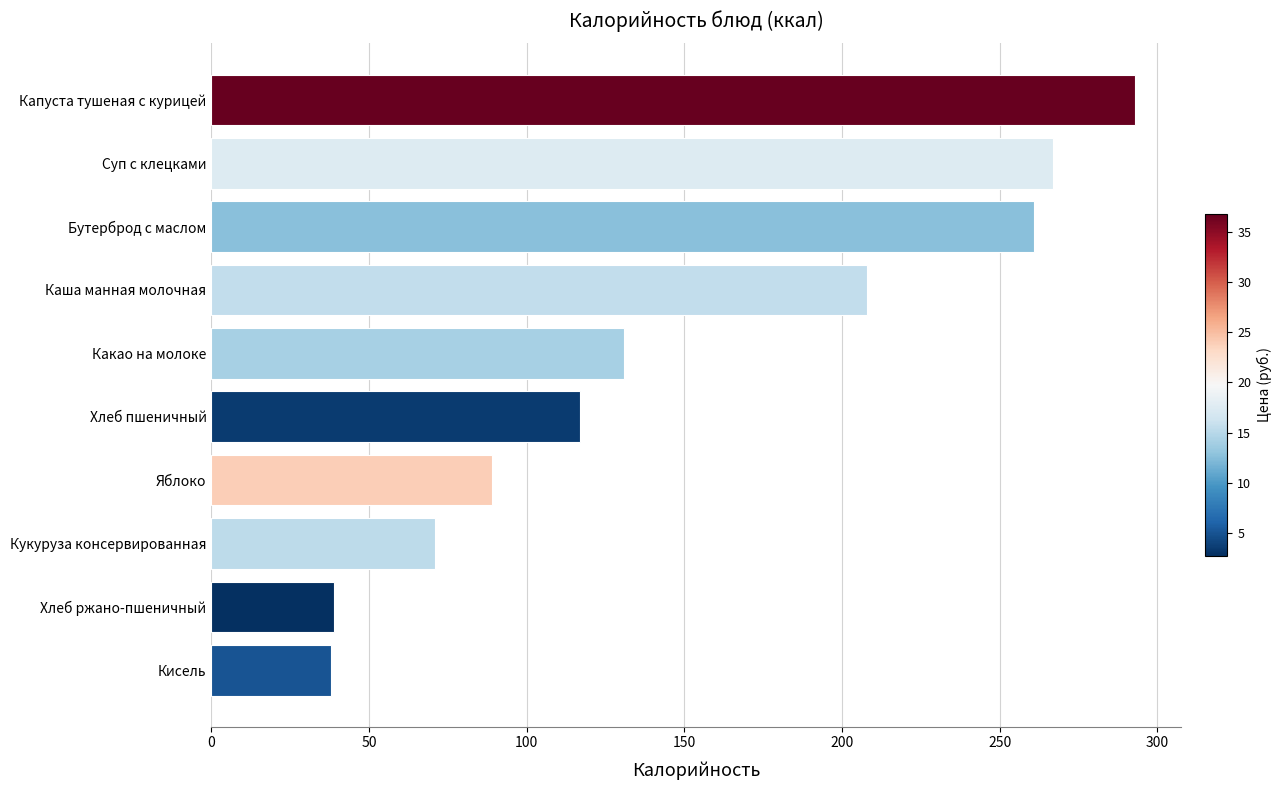

Are the bars horizontal?

Yes